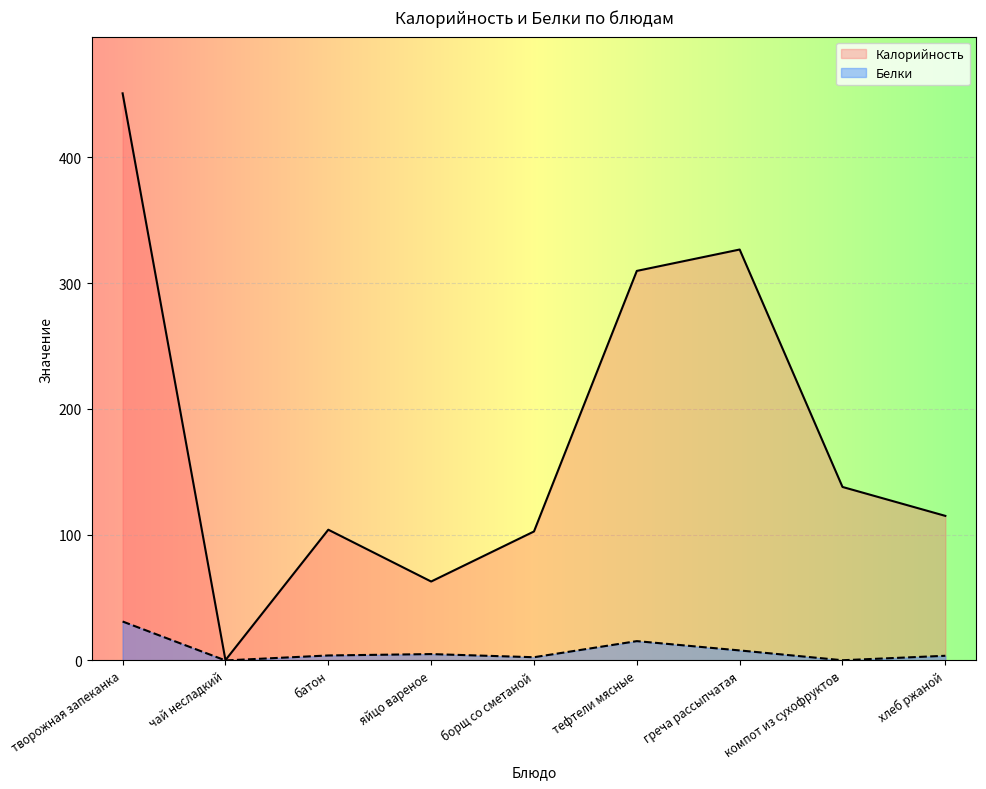

What is the sum of the Белки values at батон and борщ со сметаной?

6.6